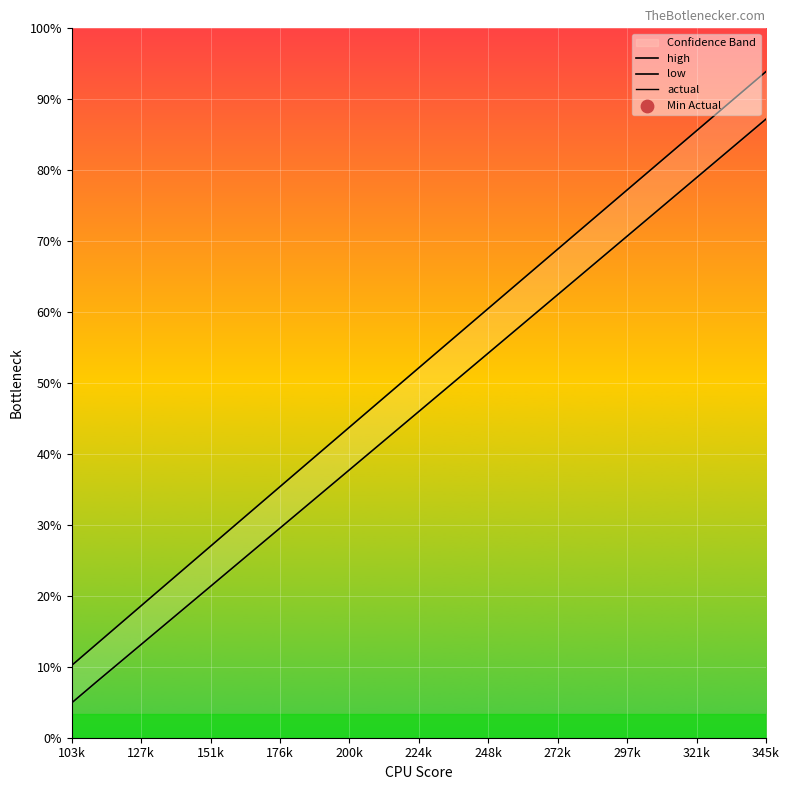

Is the value of low at 151k greater than the value of high at 20?

No